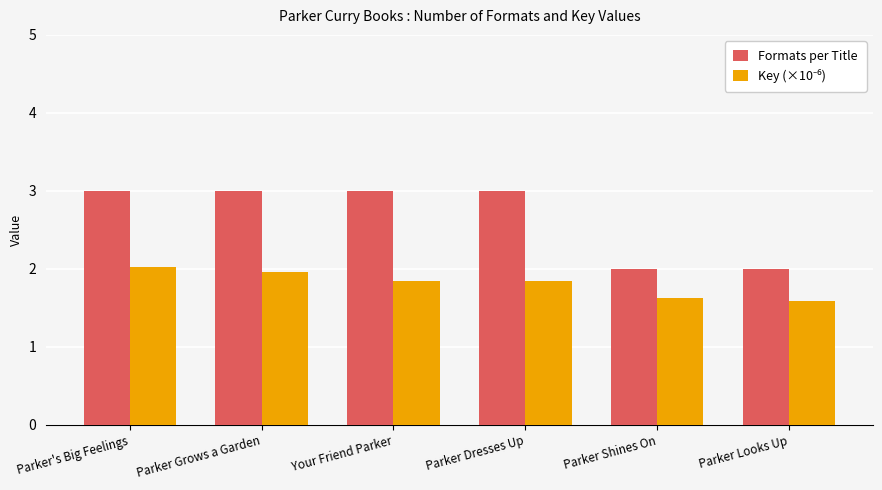

What is the value of the Formats per Title bar at the 4th from the left?

3.0